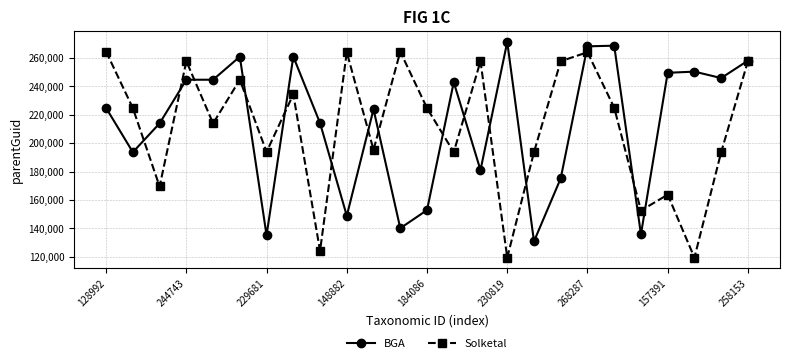

What is the highest value of the Solketal series?

264541